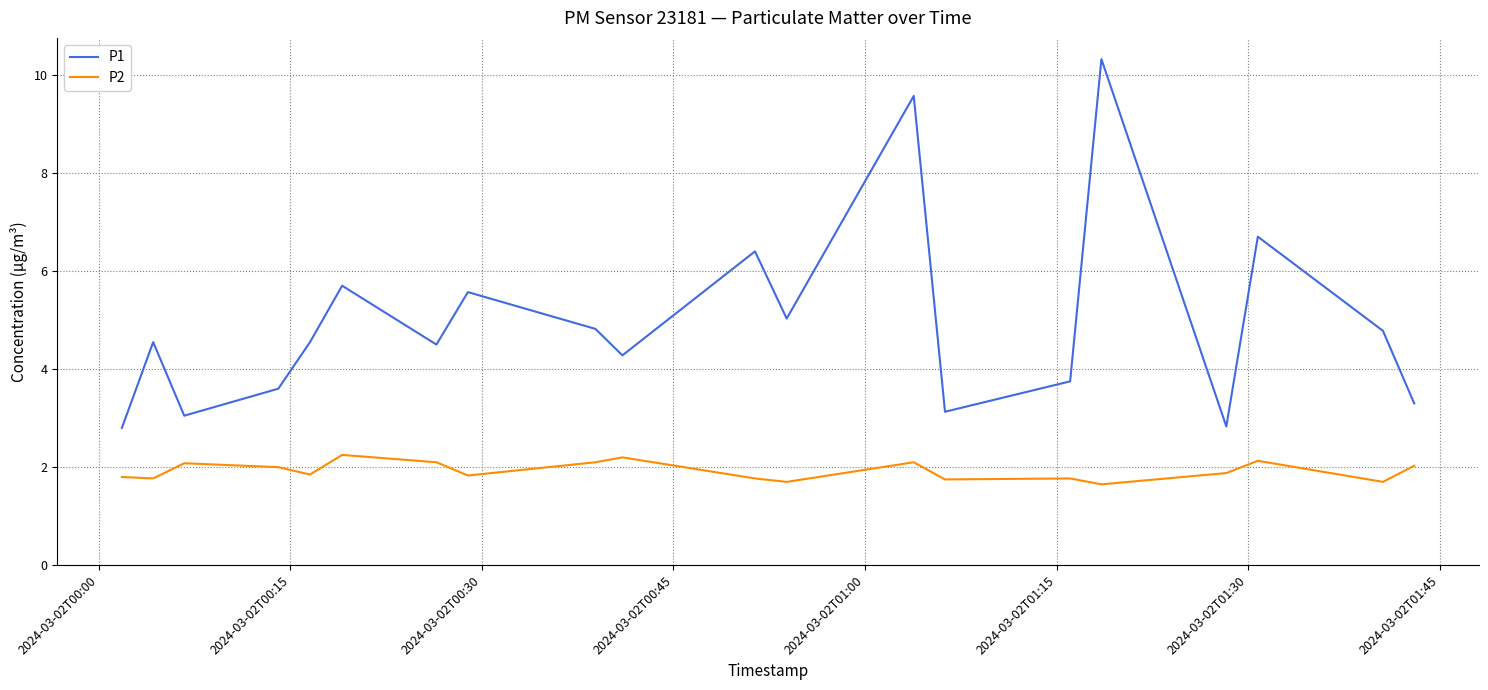

At how many categories does at least one series exceed 2?

20